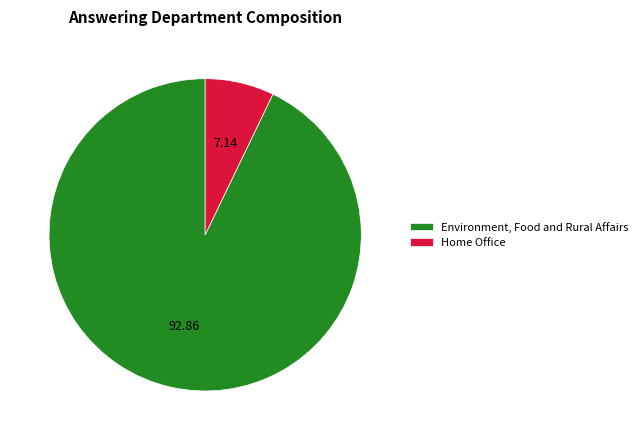

Which category accounts for the majority?

Environment, Food and Rural Affairs